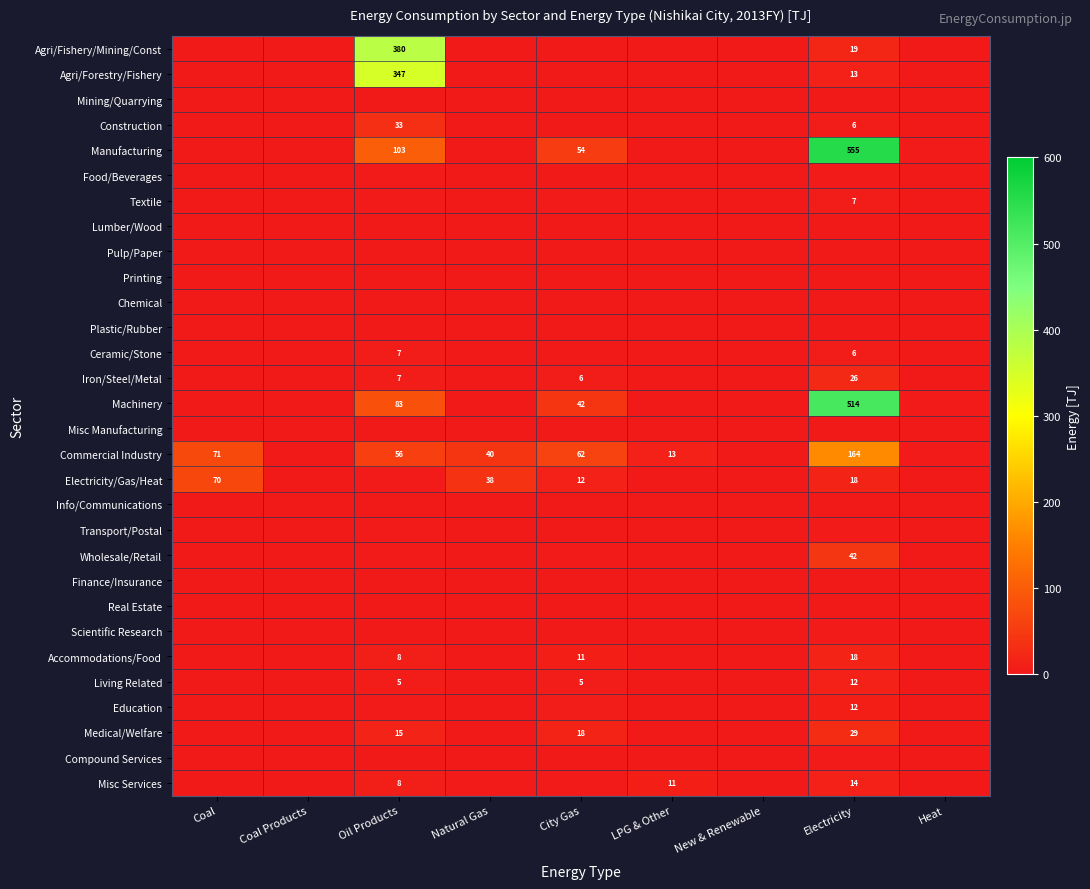

True or false: Living Related has a value of 12.0 at Electricity.

True